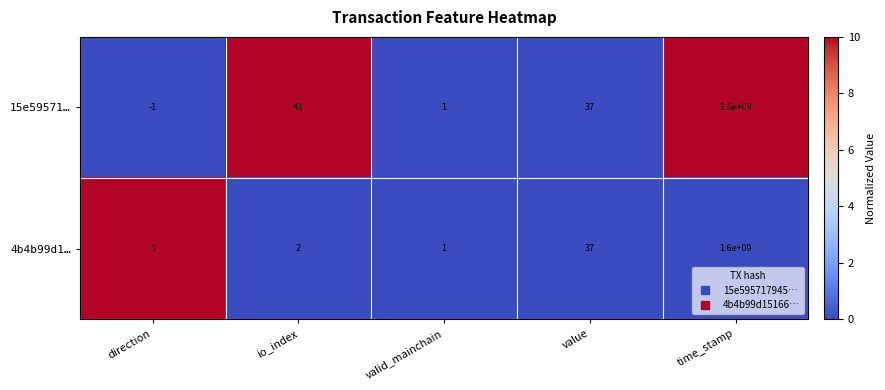

What is the difference between the maximum and minimum values in the 4b4b99d1… series?

1599999999